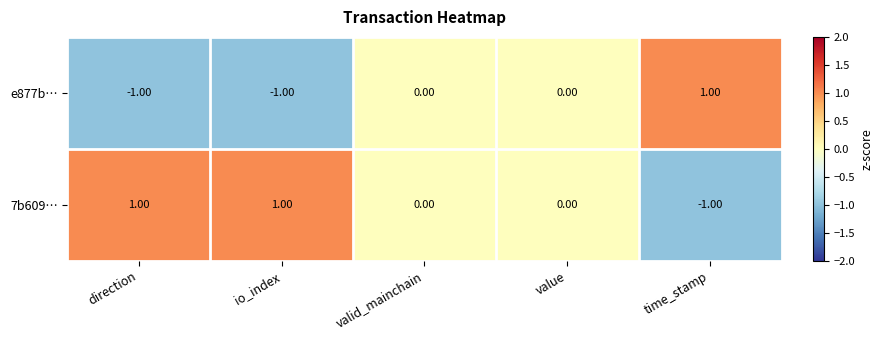

List the series in order of their overall mean, highest first.

7b609…, e877b…